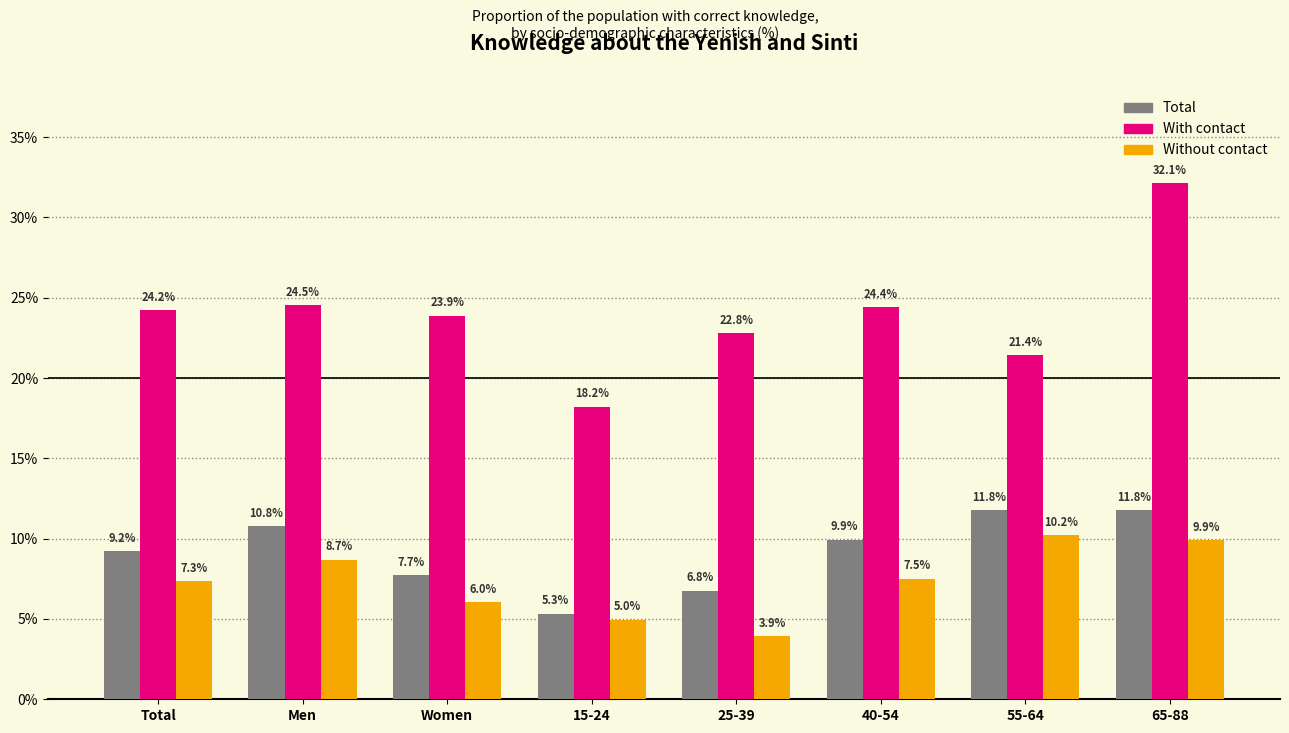

What is the maximum value shown in the chart?

32.1